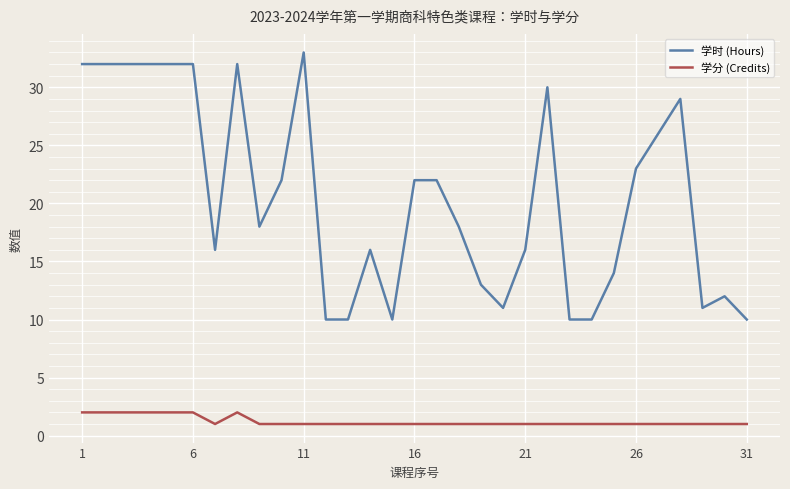

True or false: 学时 (Hours) has more than 1 points higher than both neighbors.

True